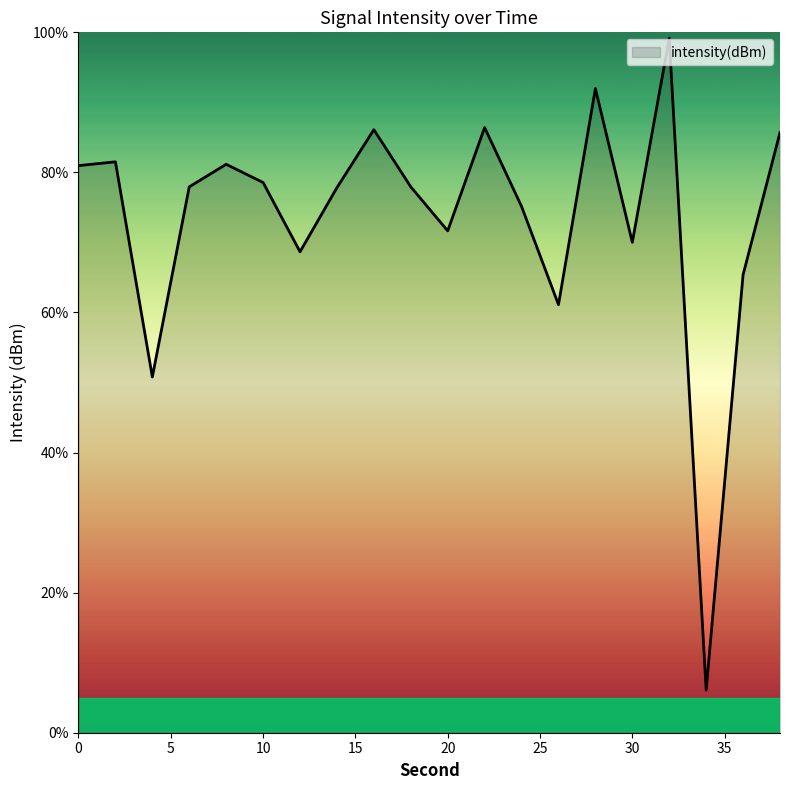

What is the difference between the maximum and minimum values?

93.1